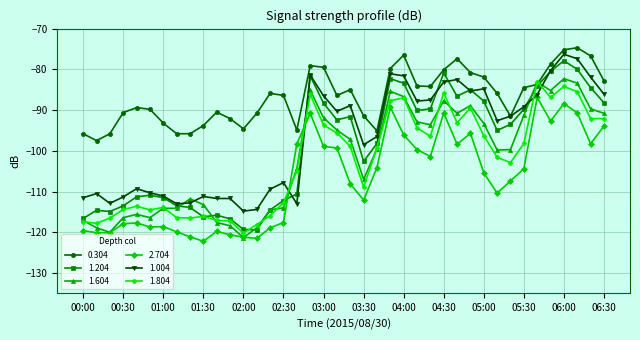

Which series has the largest range (max minus min)?

1.204